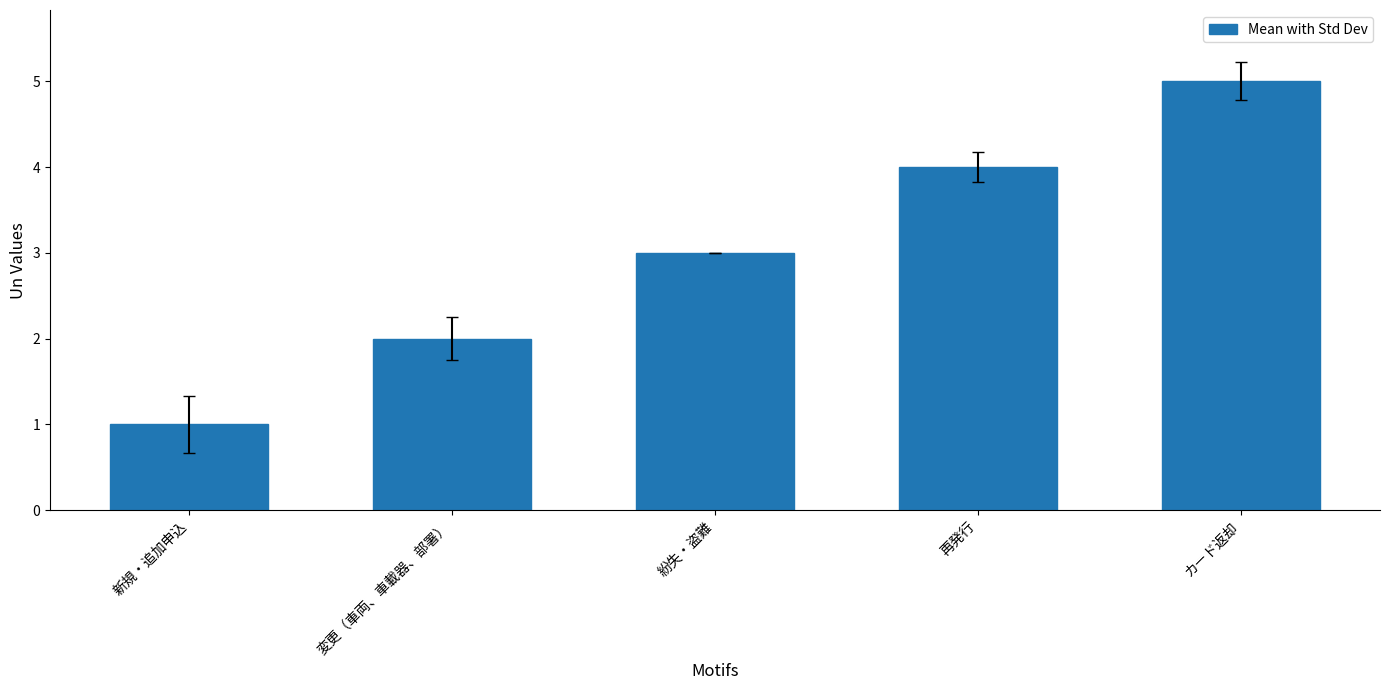

Is it true that the value at カード返却 is 5?

True